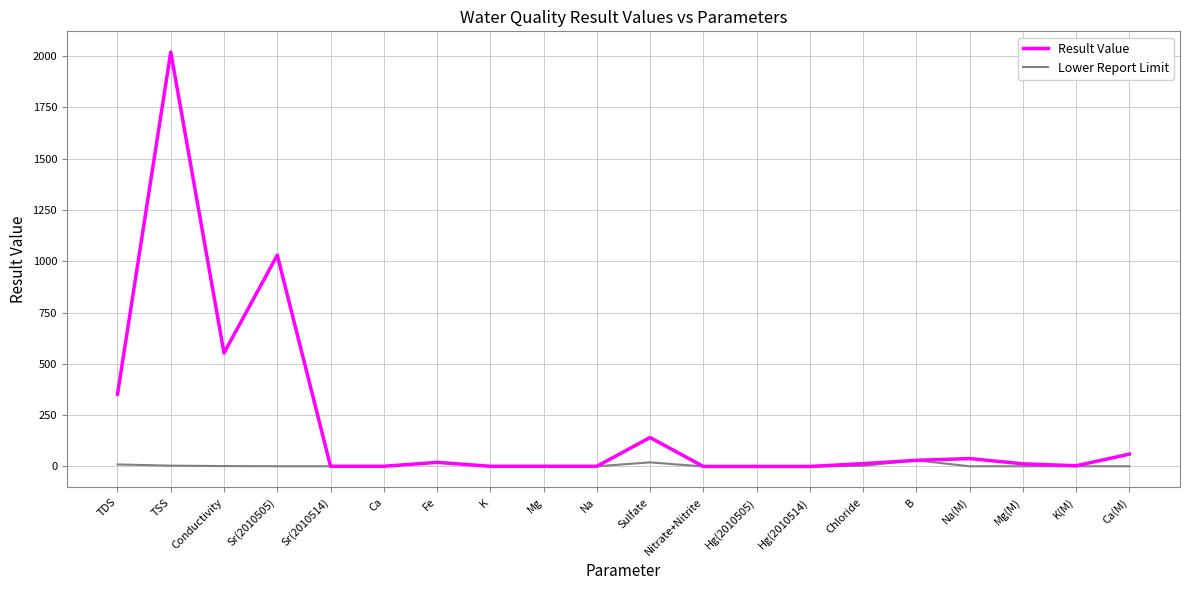

What is the average value of the Lower Report Limit series?

5.0